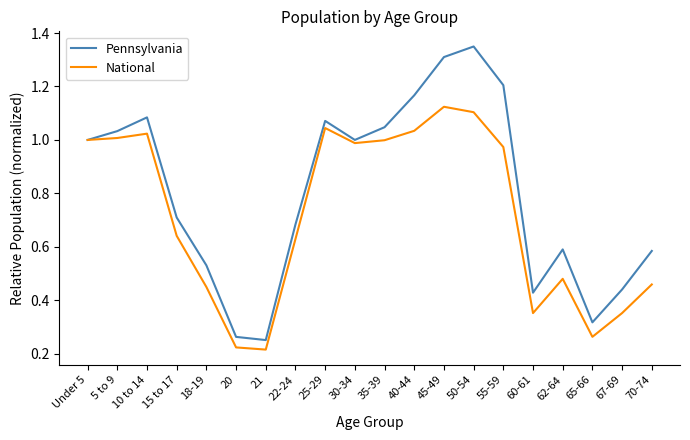

Is it true that Pennsylvania equals 0.6 at 67-69?

False